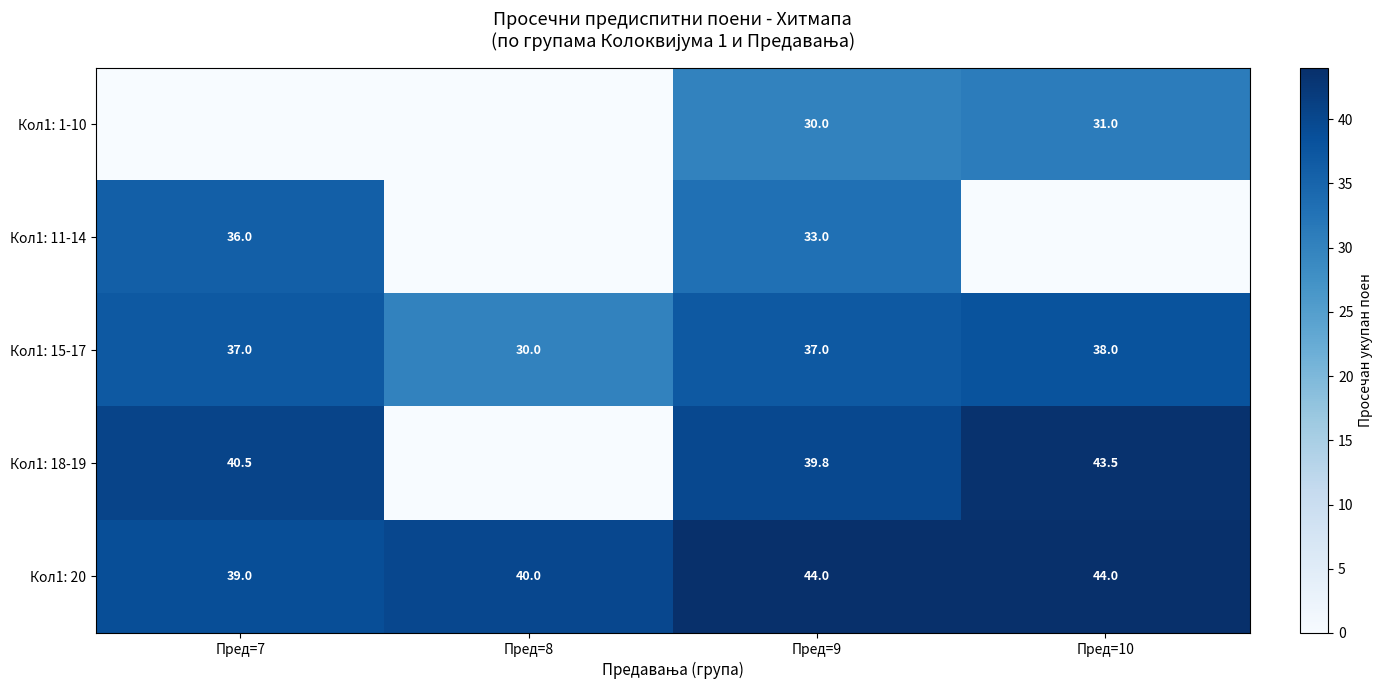

True or false: Кол1: 15-17 has a value of 38.0 at Пред=10.

True